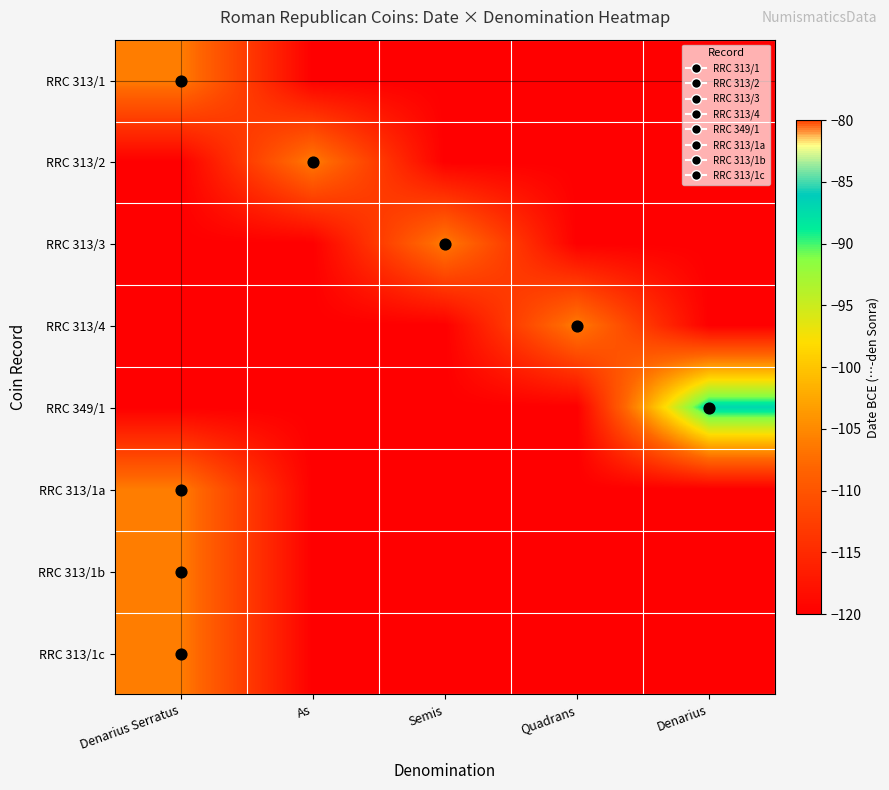

What is the maximum value shown in the chart?

-87